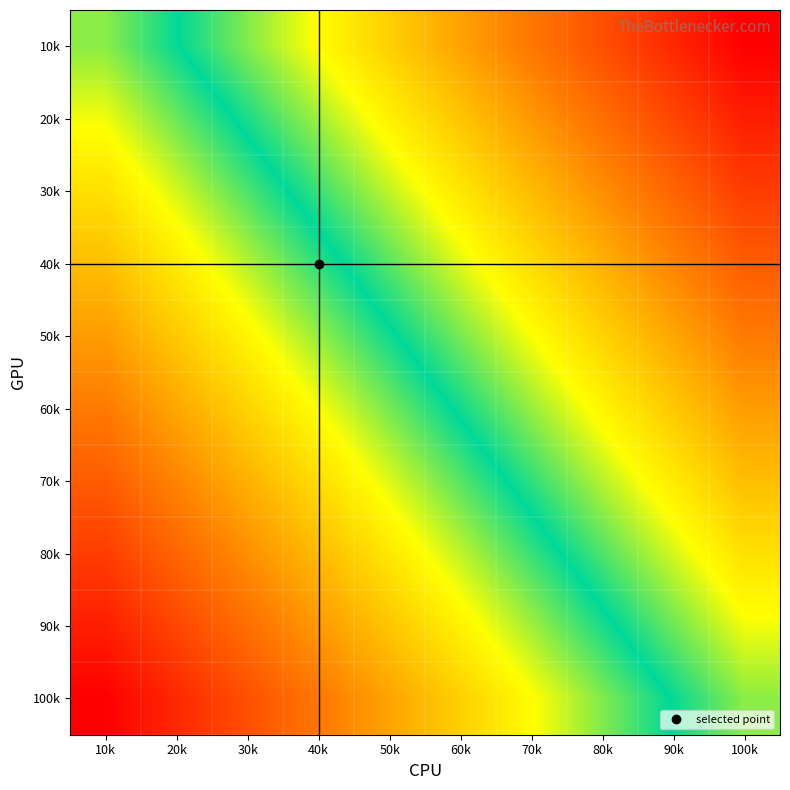

At which category does the chart reach its minimum across all series?

100k